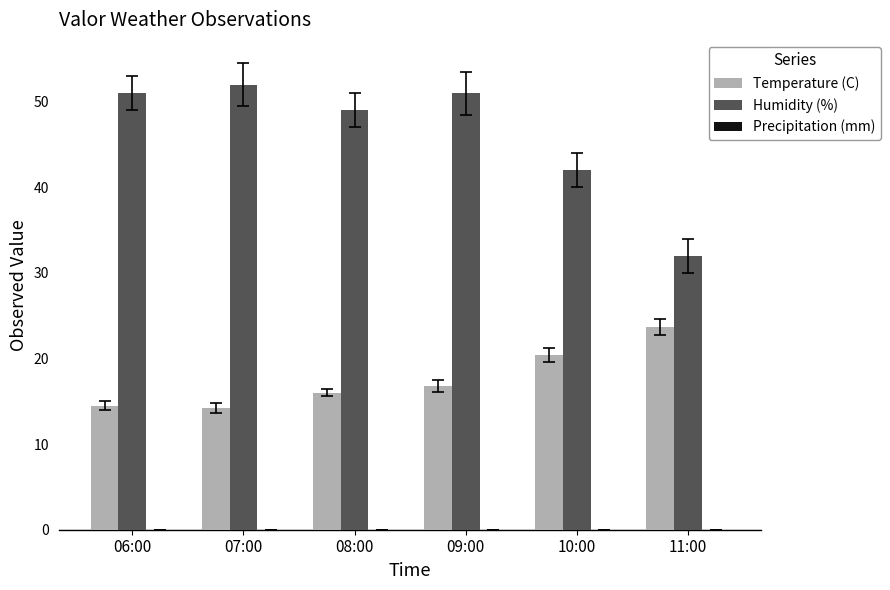

Which series has the largest range (max minus min)?

Humidity (%)